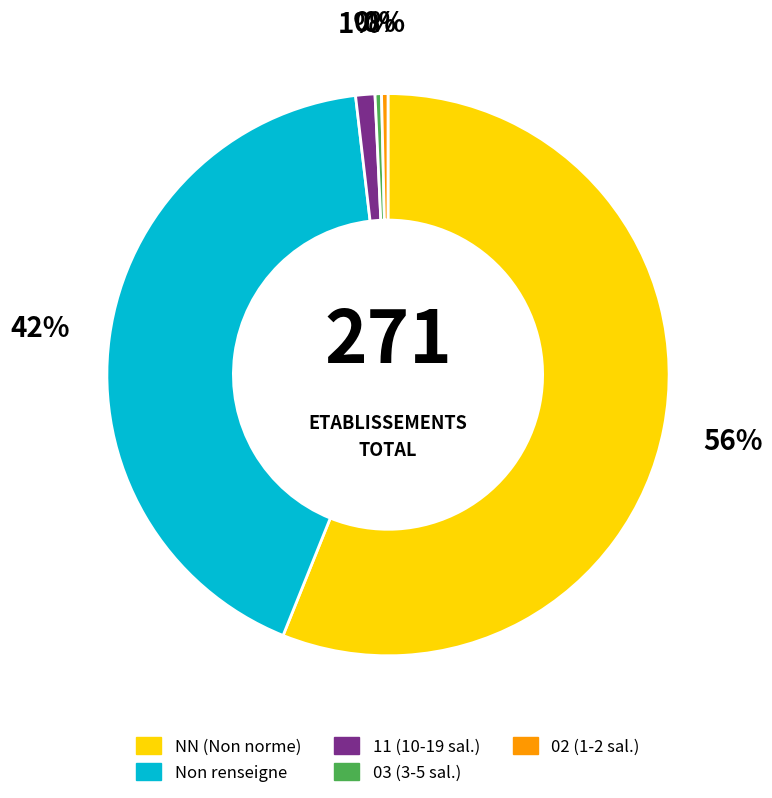

To the nearest percent, what is the average slice percentage?

20%